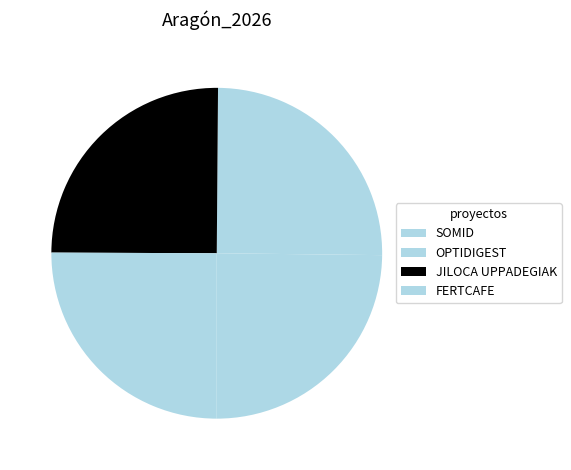

How many segments does this pie chart have?

4